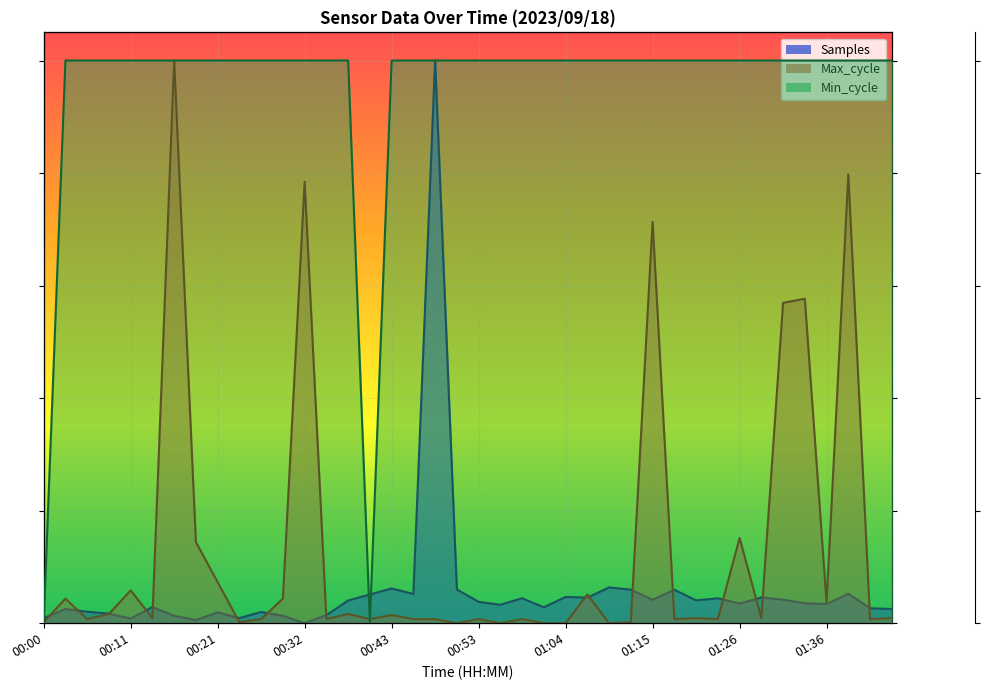

Between 00:03 and 01:42, which is larger?

01:42